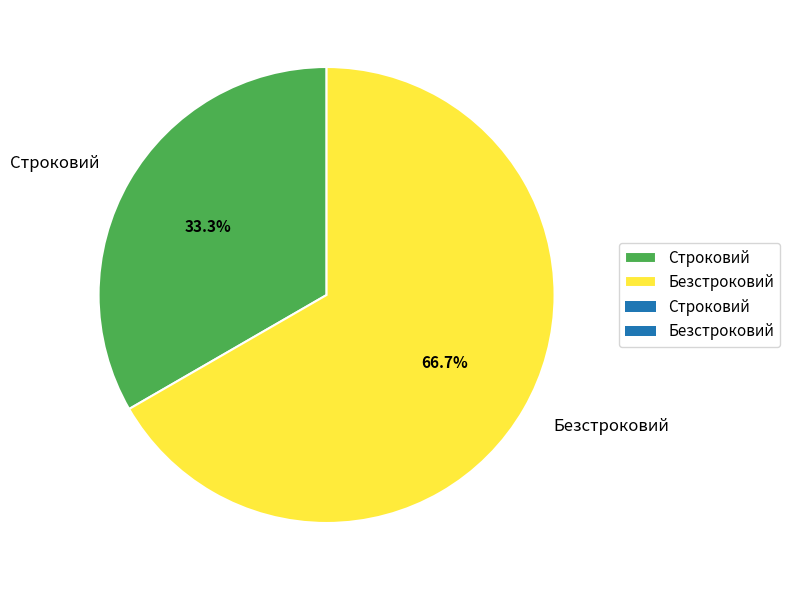

What is the total percentage of Безстроковий and Строковий?

100.0%